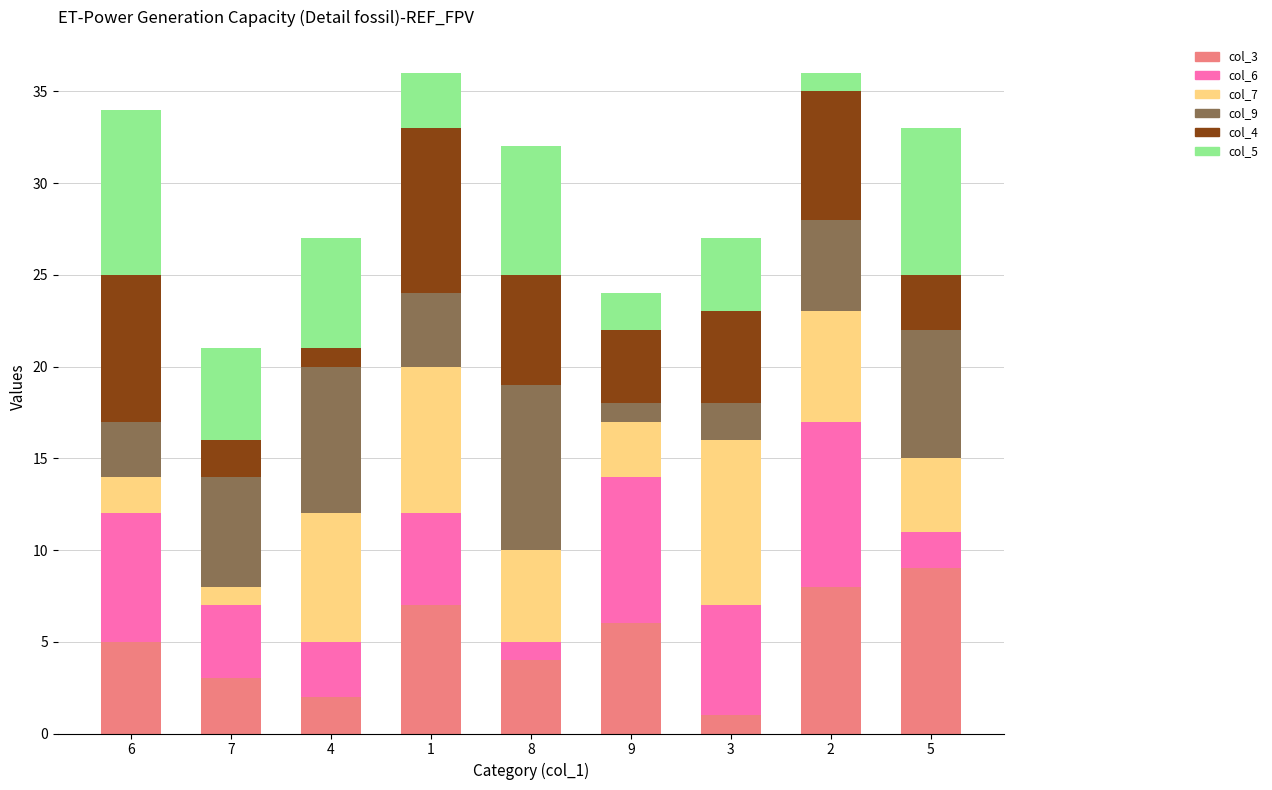

What is the label of the 1st bar from the left?

6